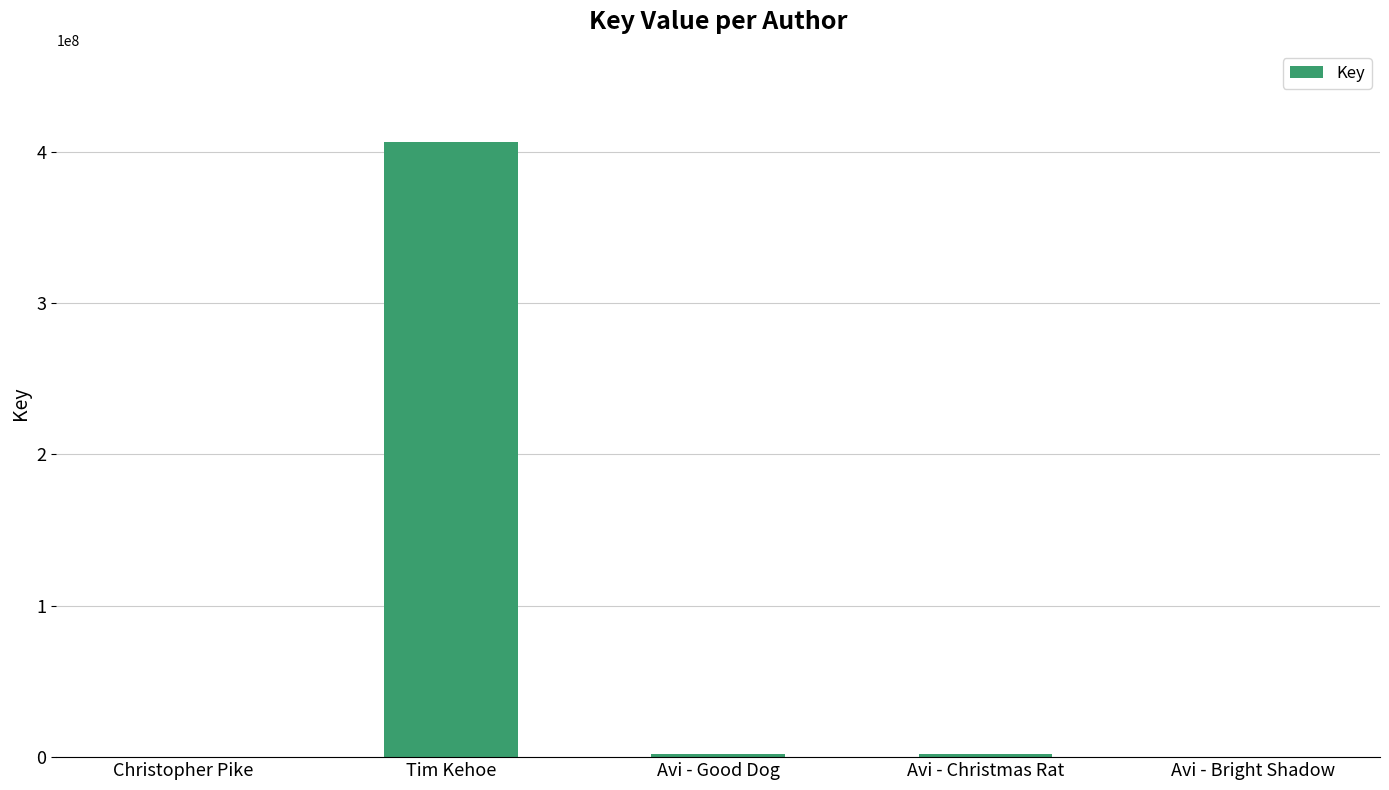

What is the change in value from Avi - Good Dog to Avi - Christmas Rat?

+4869